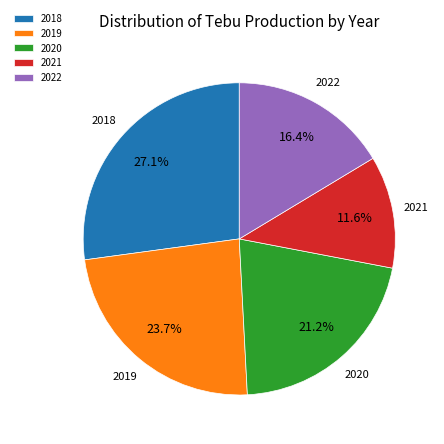

To the nearest percent, what is the difference between the 2018 and 2019 slice percentages?

3%